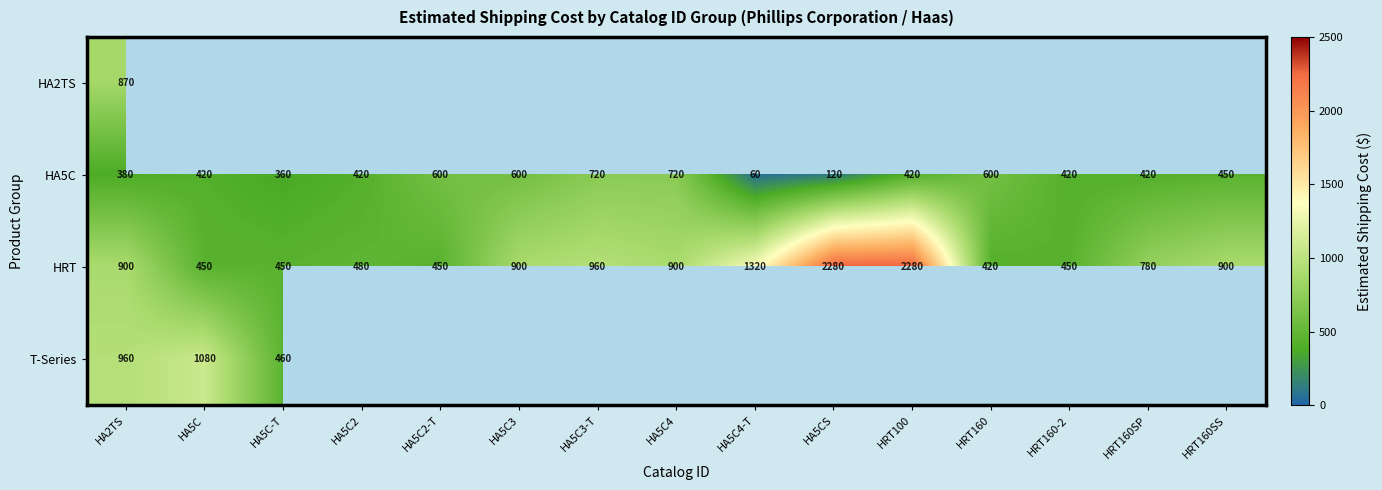

The HRT series shows 2280 at HA5CS. True or false?

True